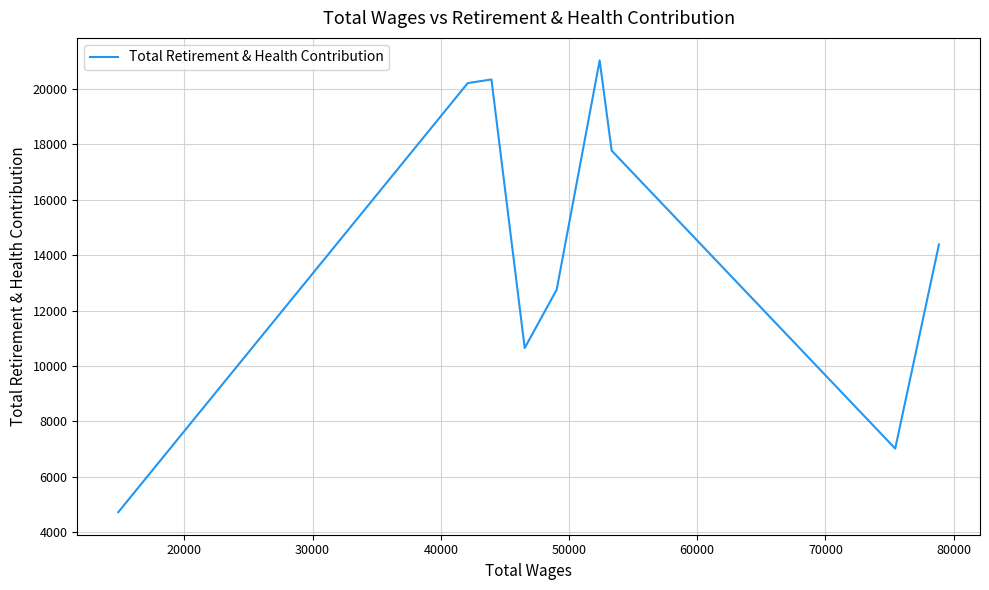

What is the difference between the second highest and minimum values?

15631